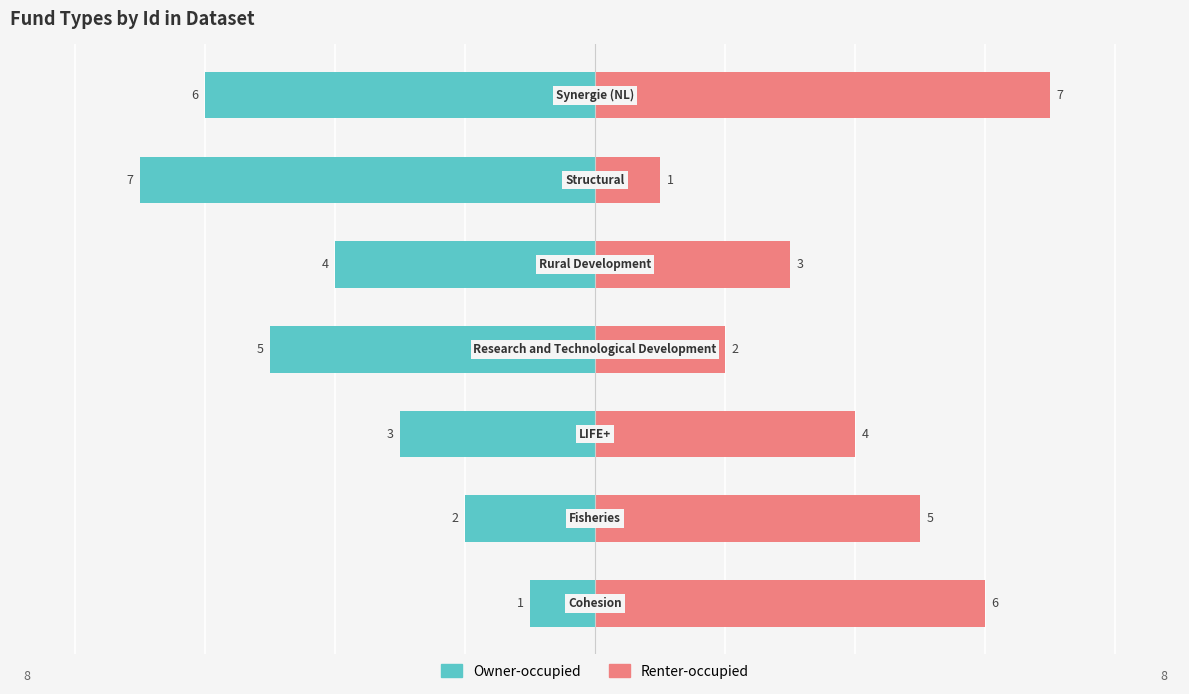

How many groups of bars are there?

7